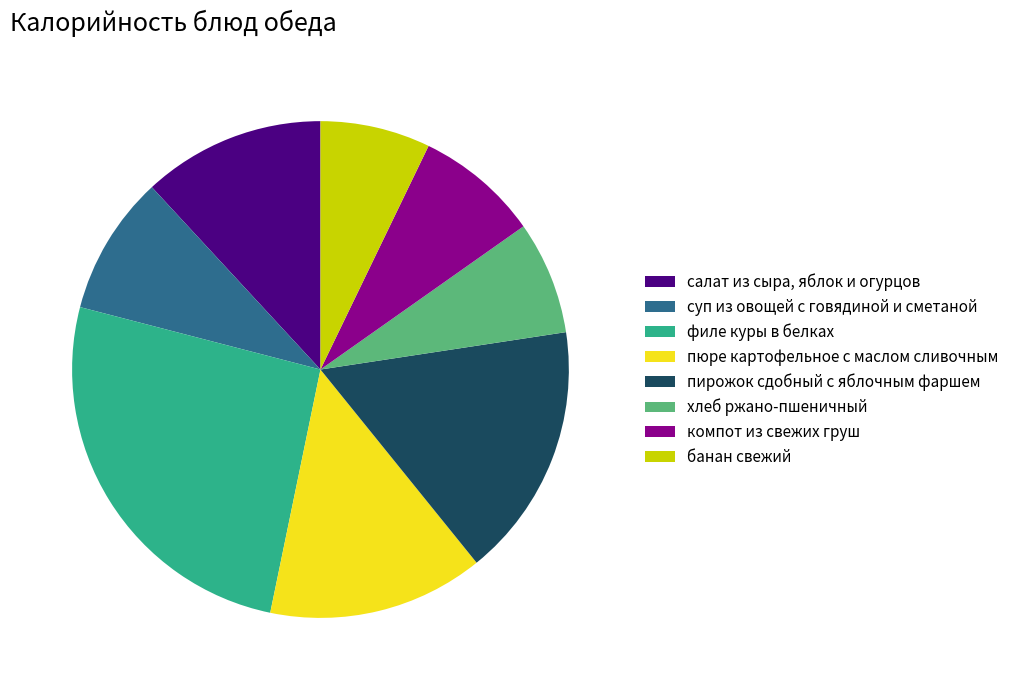

Which has a higher value, компот из свежих груш or суп из овощей с говядиной и сметаной?

суп из овощей с говядиной и сметаной